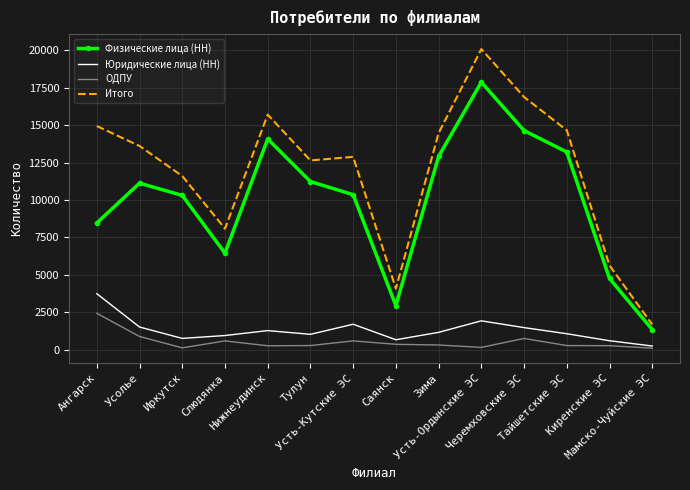

List the series in order of their peak value, lowest first.

ОДПУ, Юридические лица (НН), Физические лица (НН), Итого